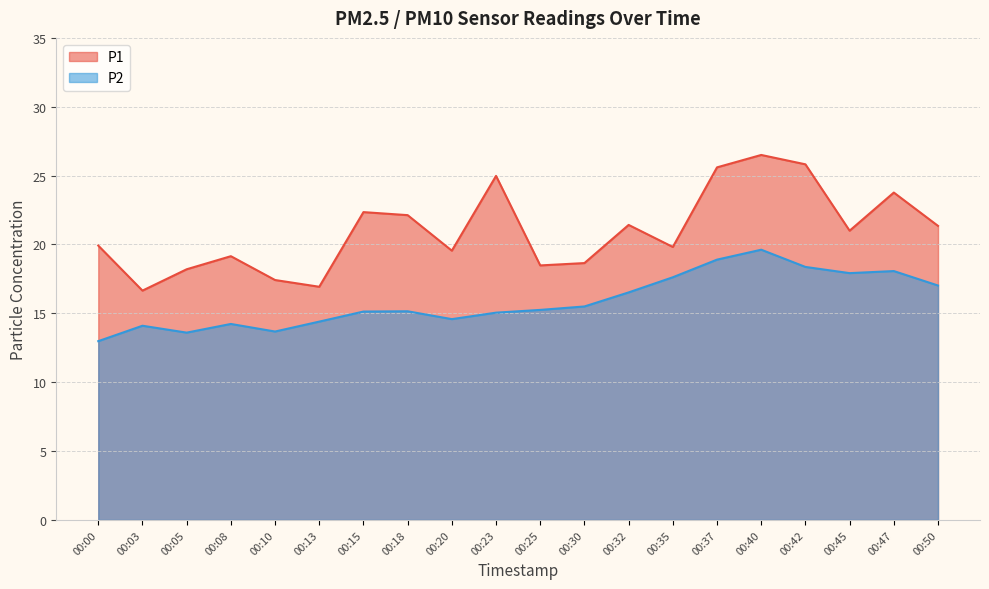

What is the sum of all P1 values?

419.7